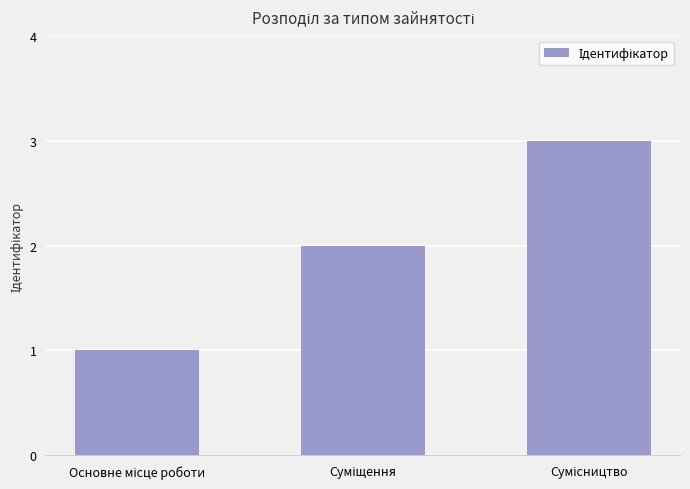

What is the maximum value shown in the chart?

3